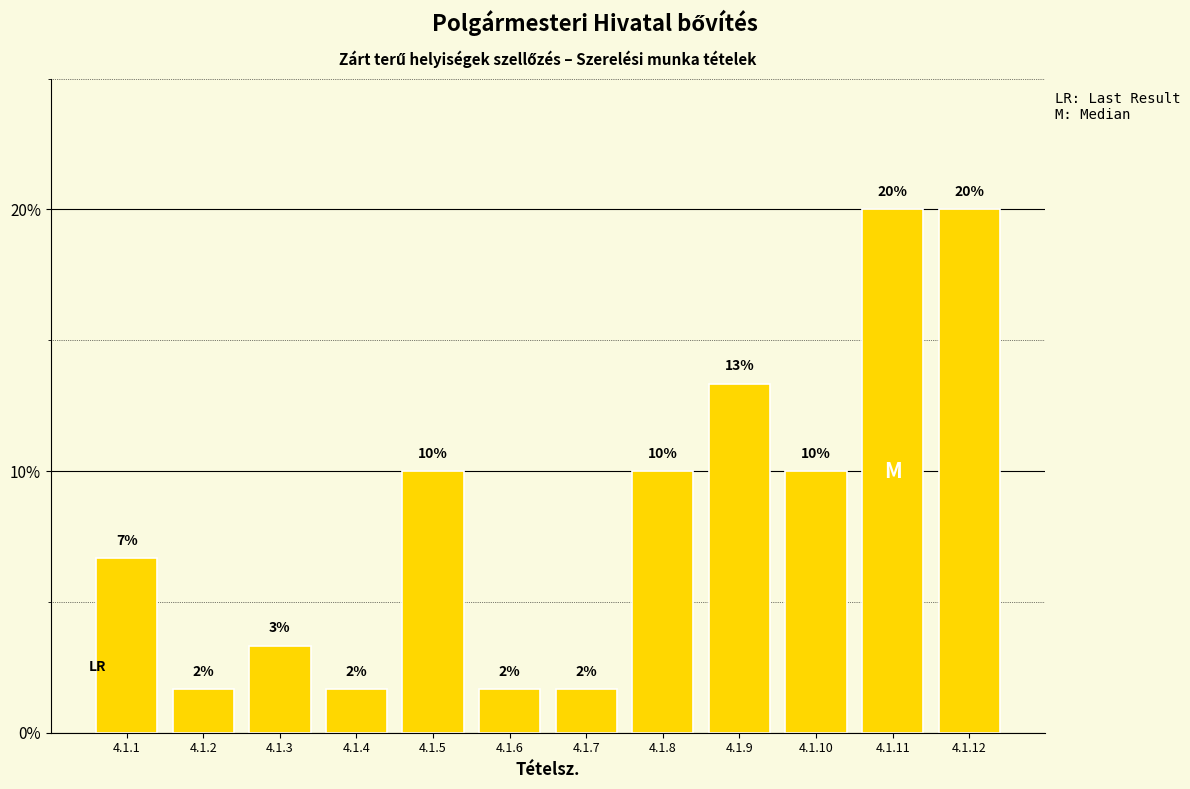

Which category has the lowest value across all series?

4.1.2